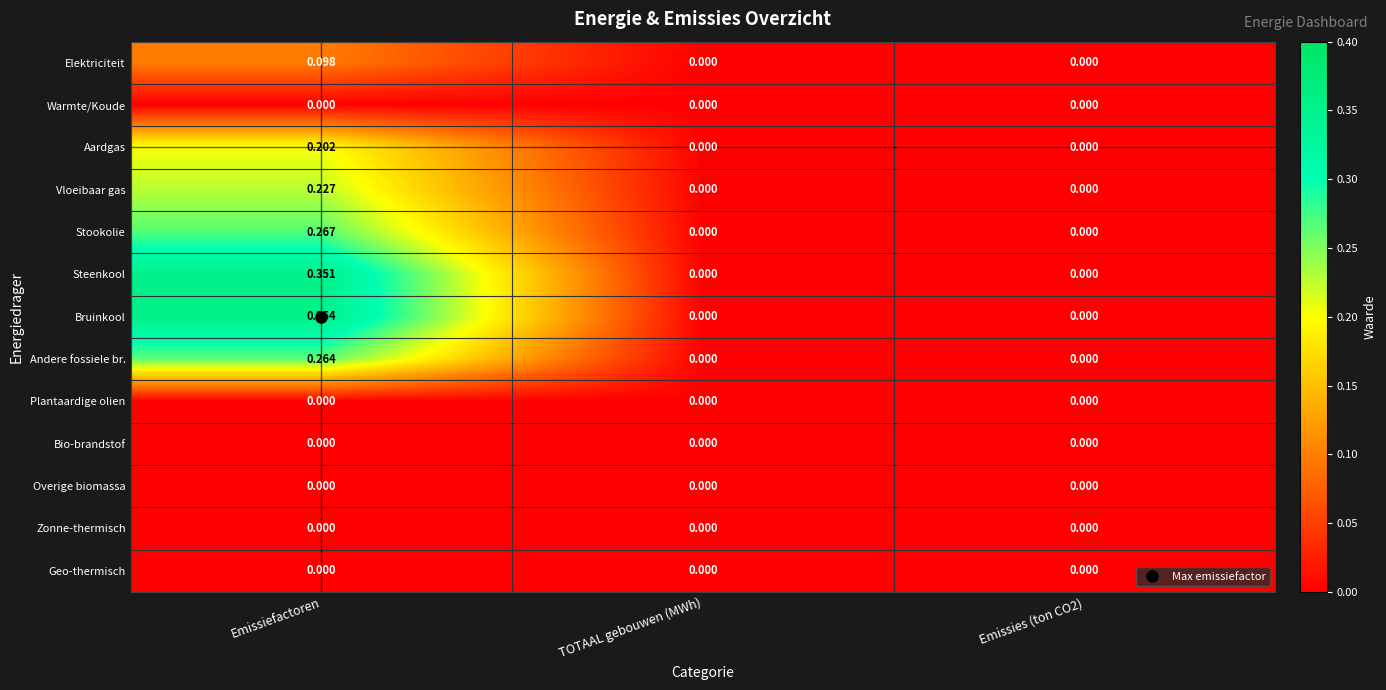

Which series has the largest total across all categories?

Bruinkool